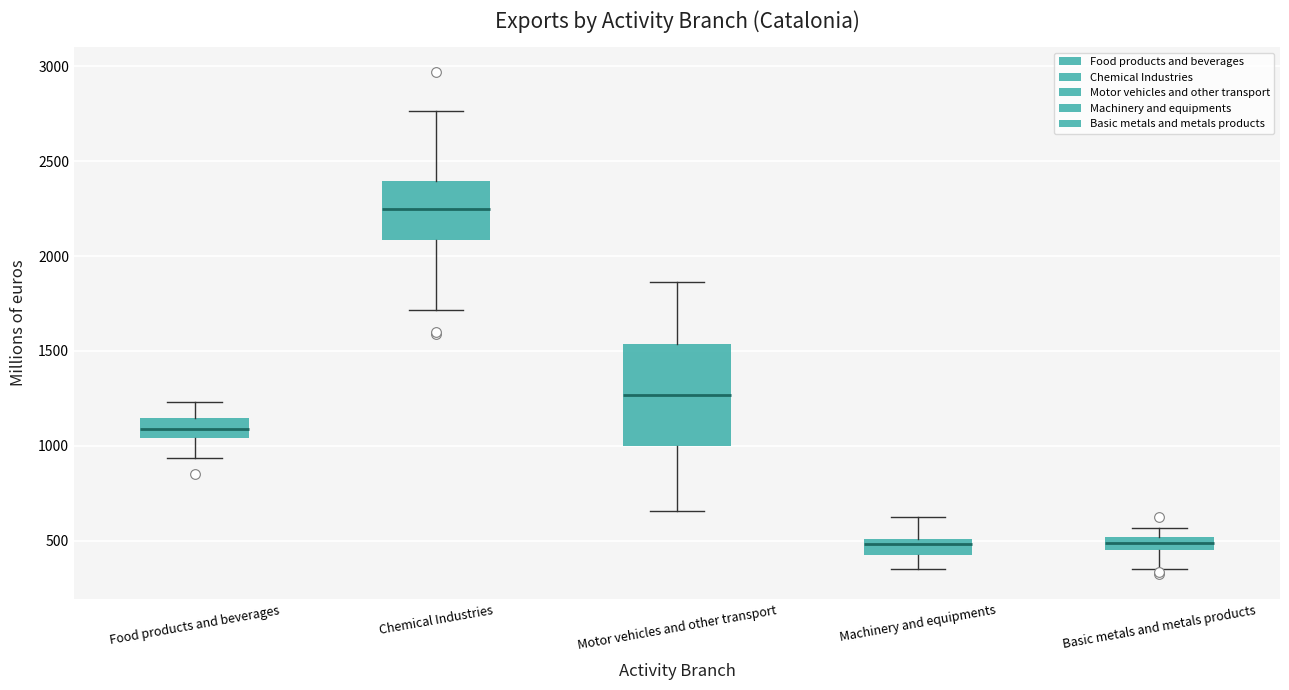

Comparing the boxes themselves (not the whiskers), which one is the tallest?

Motor vehicles and other transport